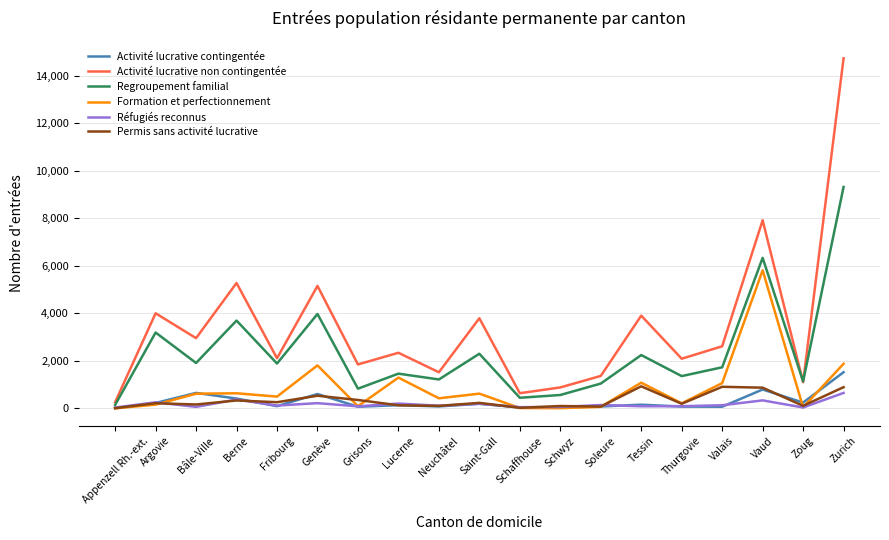

At which category does the chart reach its peak across all series?

Zurich